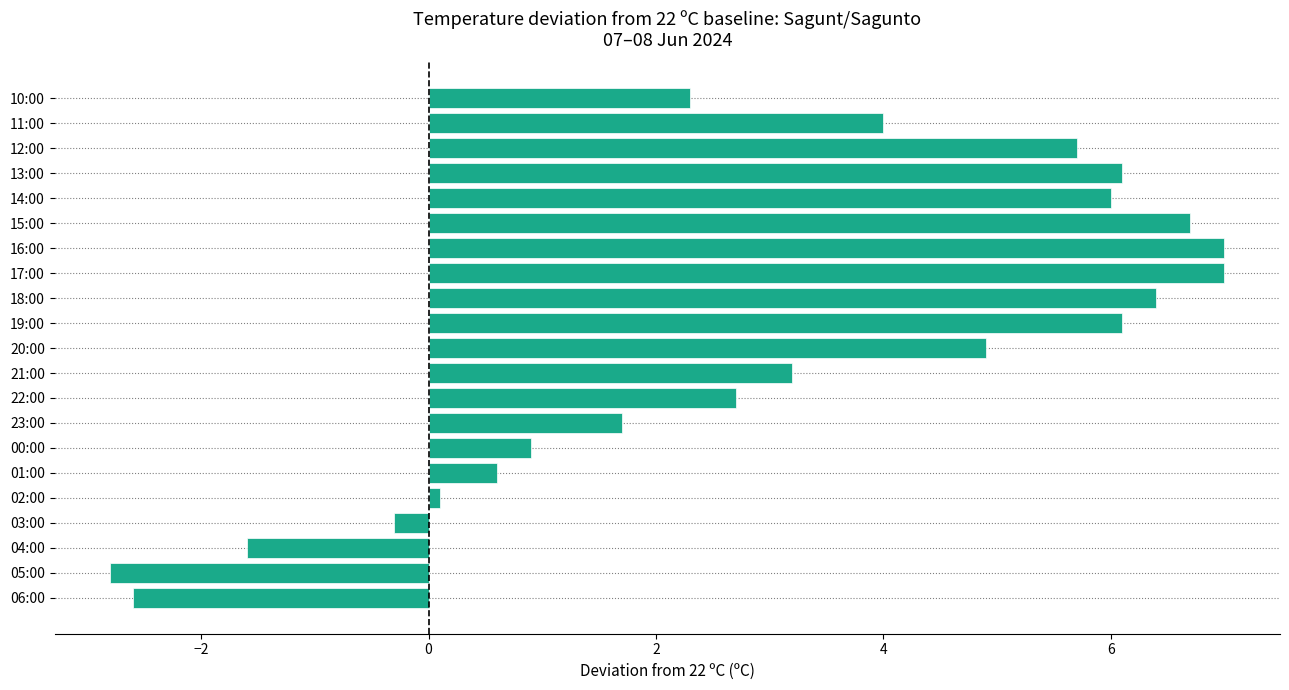

The chart shows a value of -1.6 at 04:00. True or false?

True